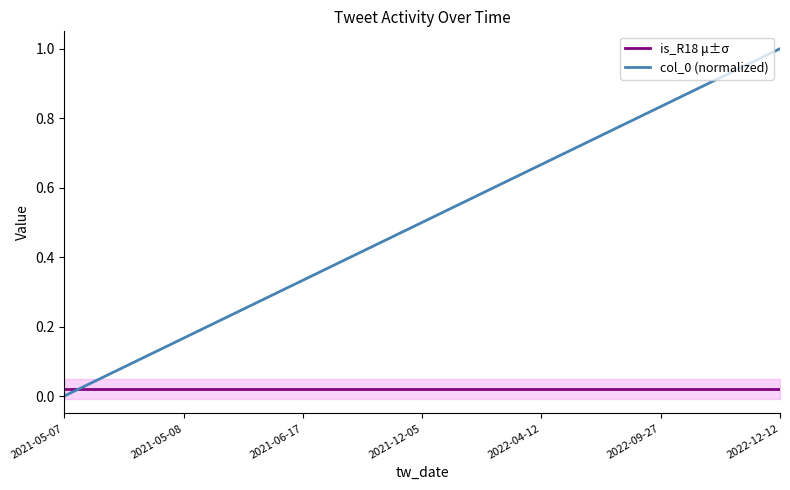

Rank the series by their average value, from lowest to highest.

is_R18 μ±σ, col_0 (normalized)